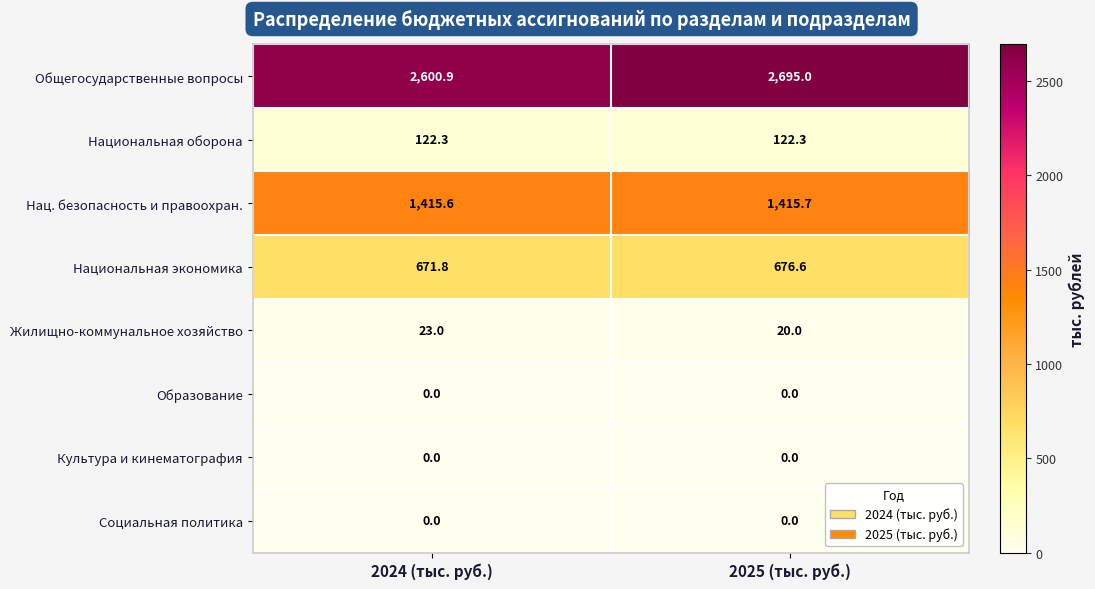

The value of Культура и кинематография at 2024 (тыс. руб.) is 0.0. True or false?

True